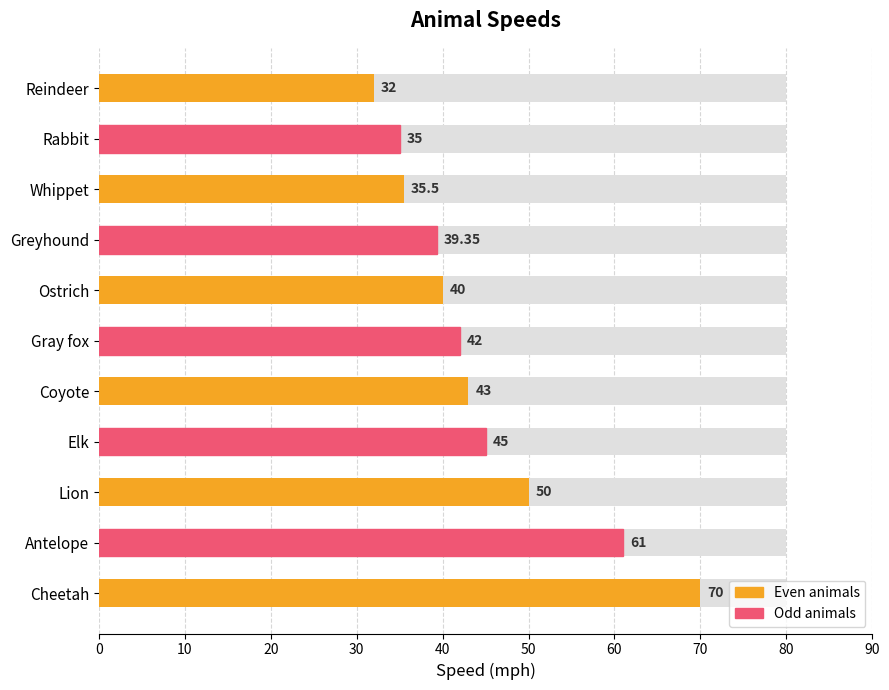

What is the minimum value shown in the chart?

32.0